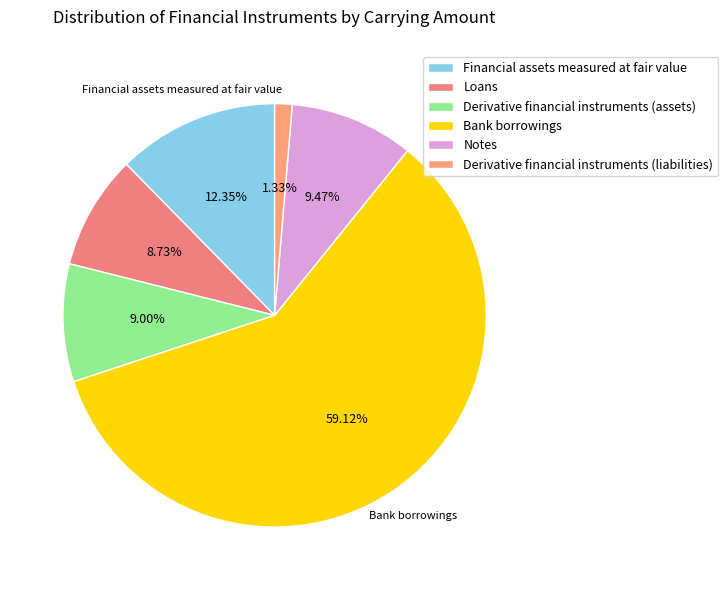

To the nearest percent, what is the average slice percentage?

17%